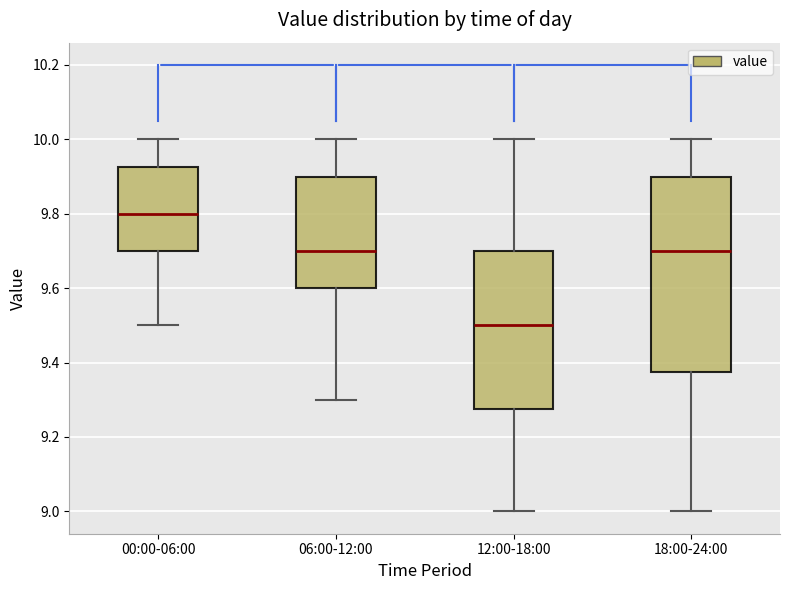

Which box is the tallest, from its lower edge to its upper edge?

18:00-24:00